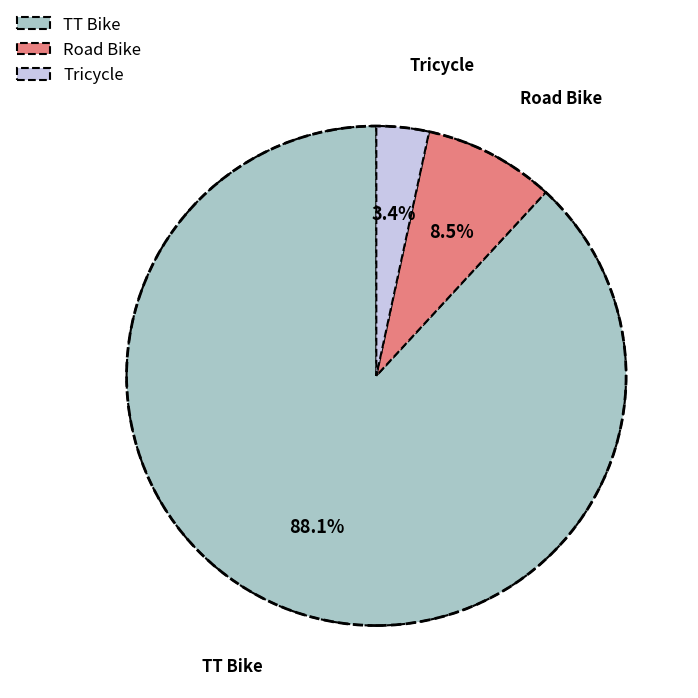

How many segments does this pie chart have?

3